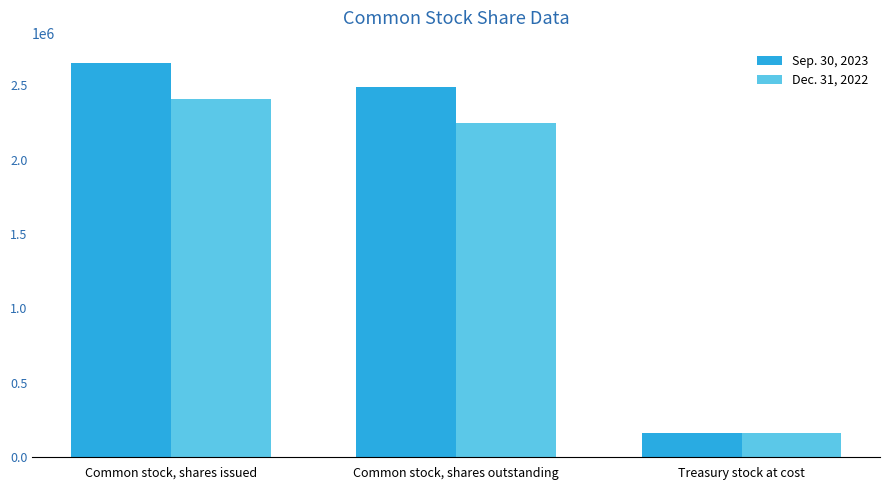

At which category does the chart reach its minimum across all series?

Treasury stock at cost